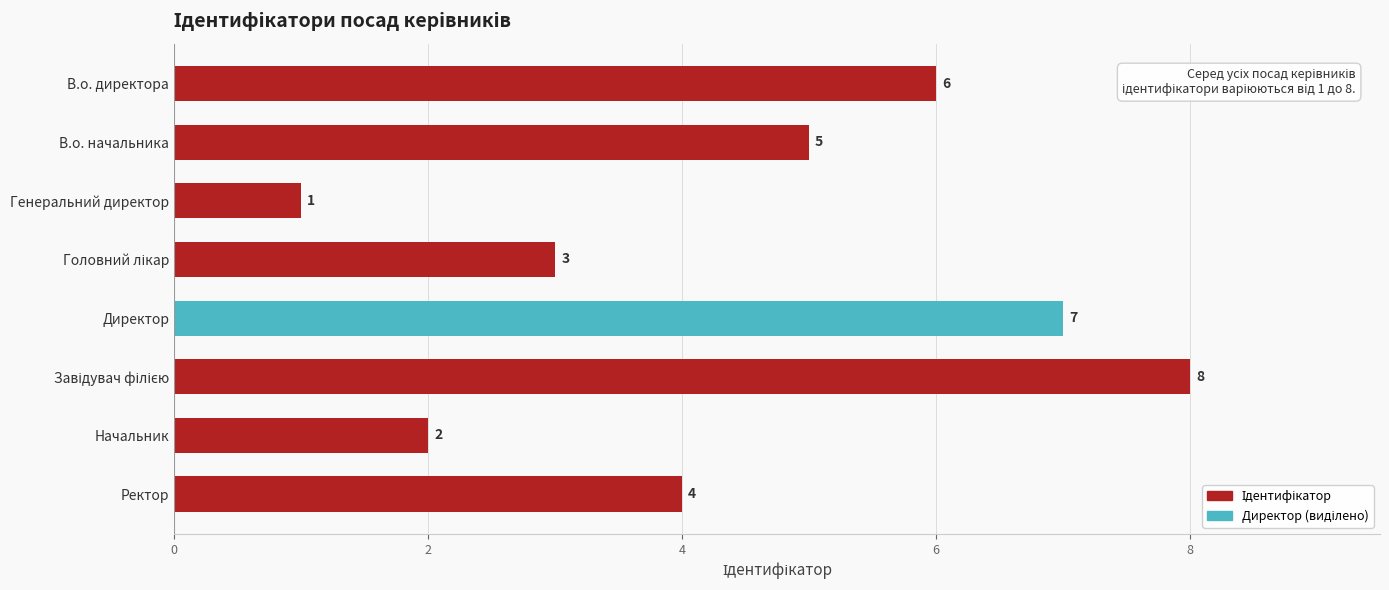

How many distinct data groups are displayed?

1